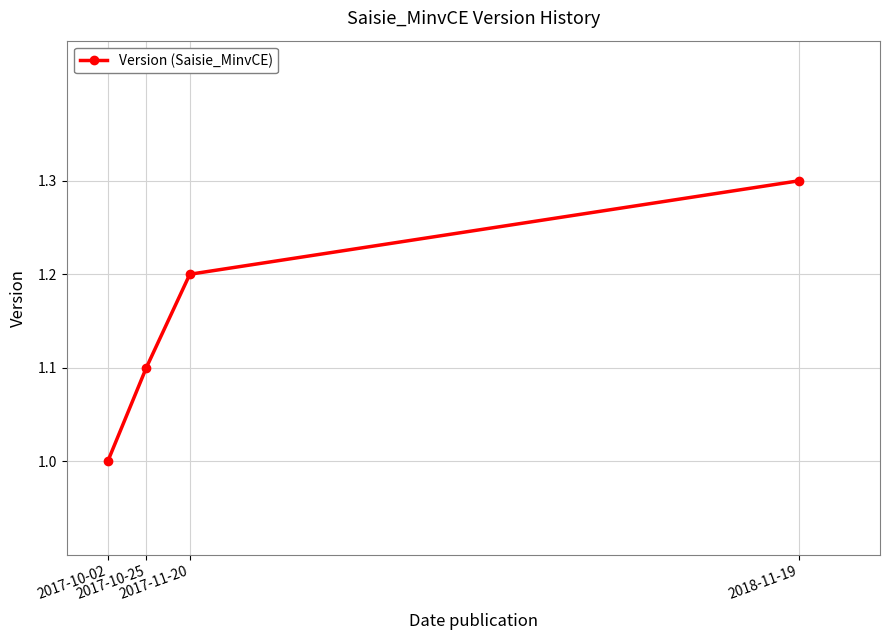

What is the difference between the maximum and minimum values?

0.3